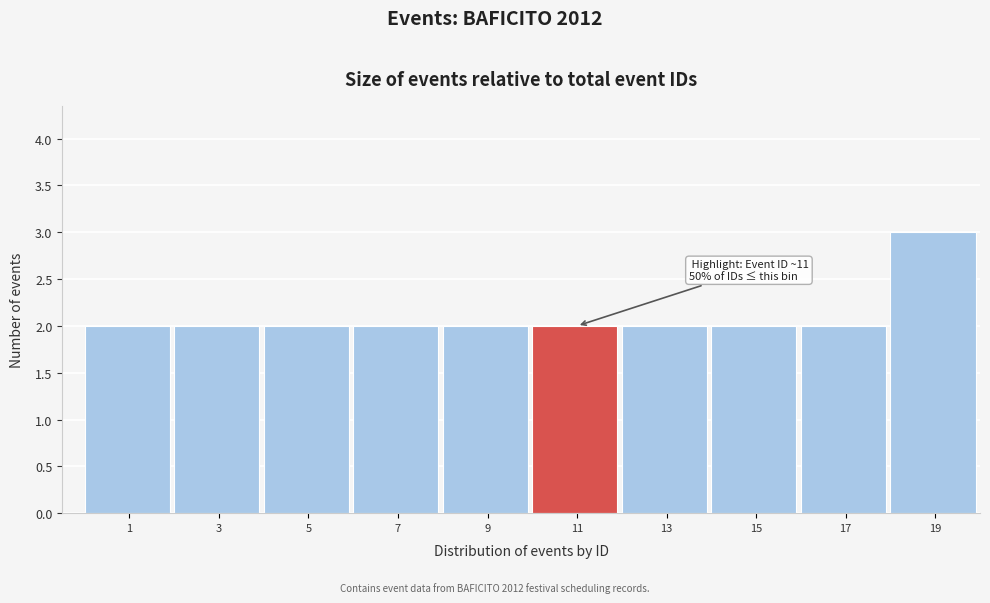

Reading left to right, transcribe all the data shown in this chart.

1=2	3=2	5=2	7=2	9=2	11=2	13=2	15=2	17=2	19=3